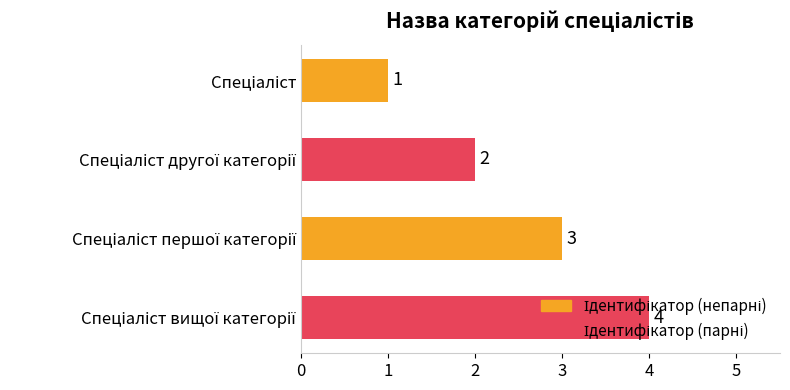

How many values are between 2 and 4?

3